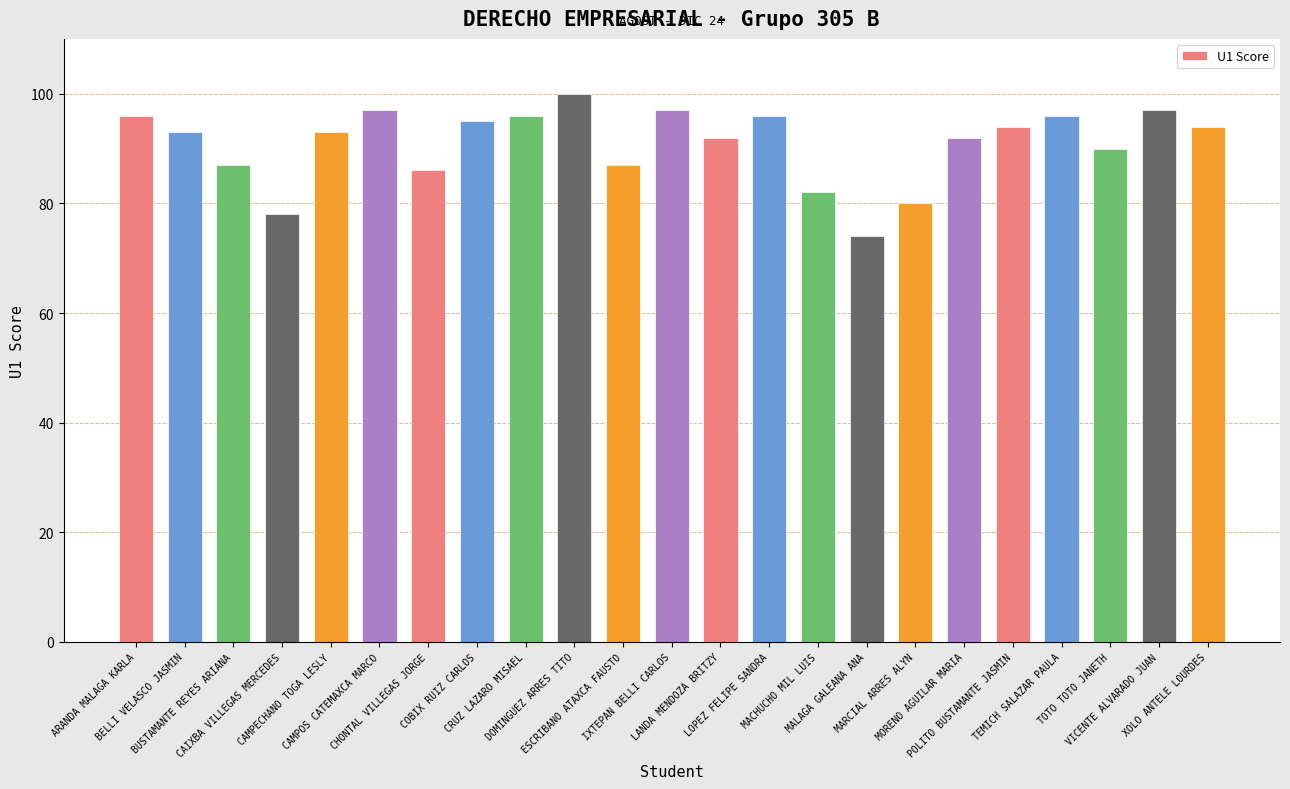

Reading left to right, extract all data points from this chart.

ARANDA MALAGA KARLA=96	BELLI VELASCO JASMIN=93	BUSTAMANTE REYES ARIANA=87	CAIXBA VILLEGAS MERCEDES=78	CAMPECHANO TOGA LESLY=93	CAMPOS CATEMAXCA MARCO=97	CHONTAL VILLEGAS JORGE=86	COBIX RUIZ CARLOS=95	CRUZ LAZARO MISAEL=96	DOMINGUEZ ARRES TITO=100	ESCRIBANO ATAXCA FAUSTO=87	IXTEPAN BELLI CARLOS=97	LANDA MENDOZA BRITZY=92	LOPEZ FELIPE SANDRA=96	MACHUCHO MIL LUIS=82	MALAGA GALEANA ANA=74	MARCIAL ARRES ALYN=80	MORENO AGUILAR MARIA=92	POLITO BUSTAMANTE JASMIN=94	TEMICH SALAZAR PAULA=96	TOTO TOTO JANETH=90	VICENTE ALVARADO JUAN=97	XOLO ANTELE LOURDES=94